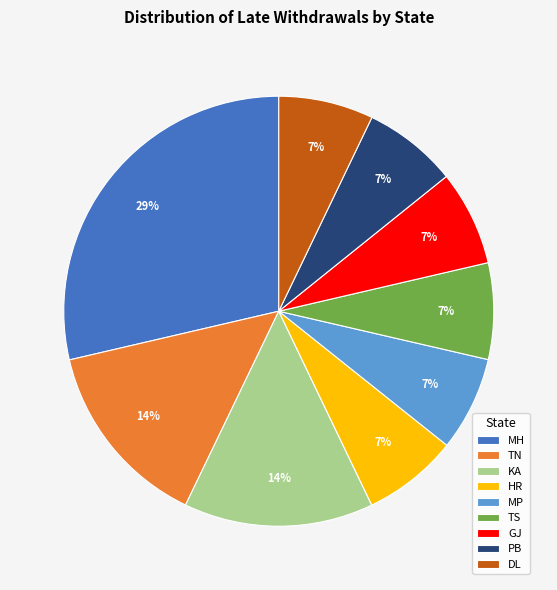

What is the largest slice in the pie chart?

MH